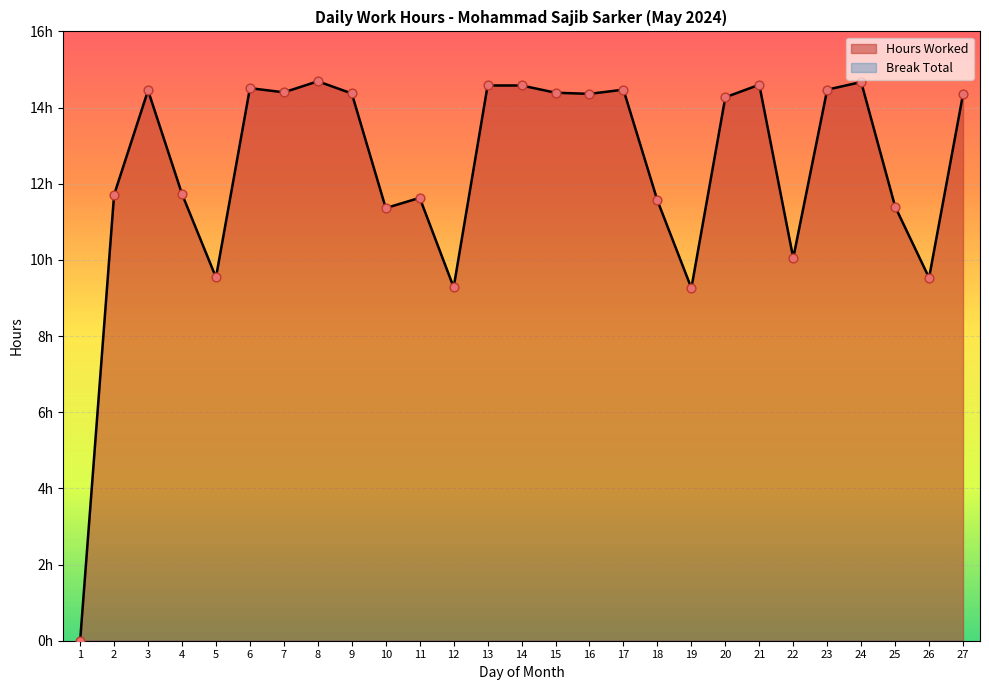

Between 16 and 1, which is larger?

16